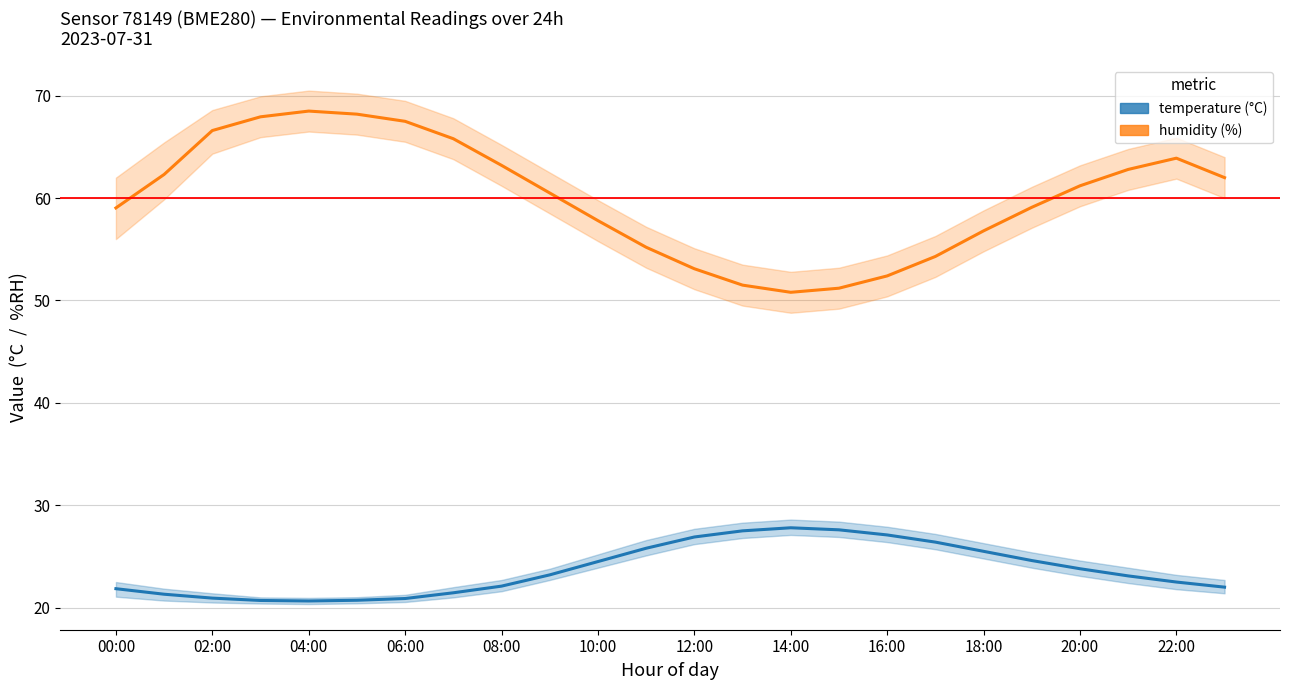

True or false: temperature has a value of 20.9 at 02:00.

True